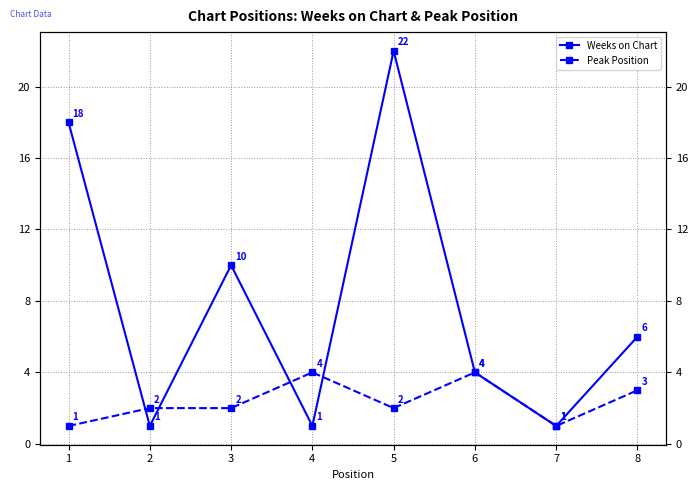

Does the chart have visible grid lines?

Yes